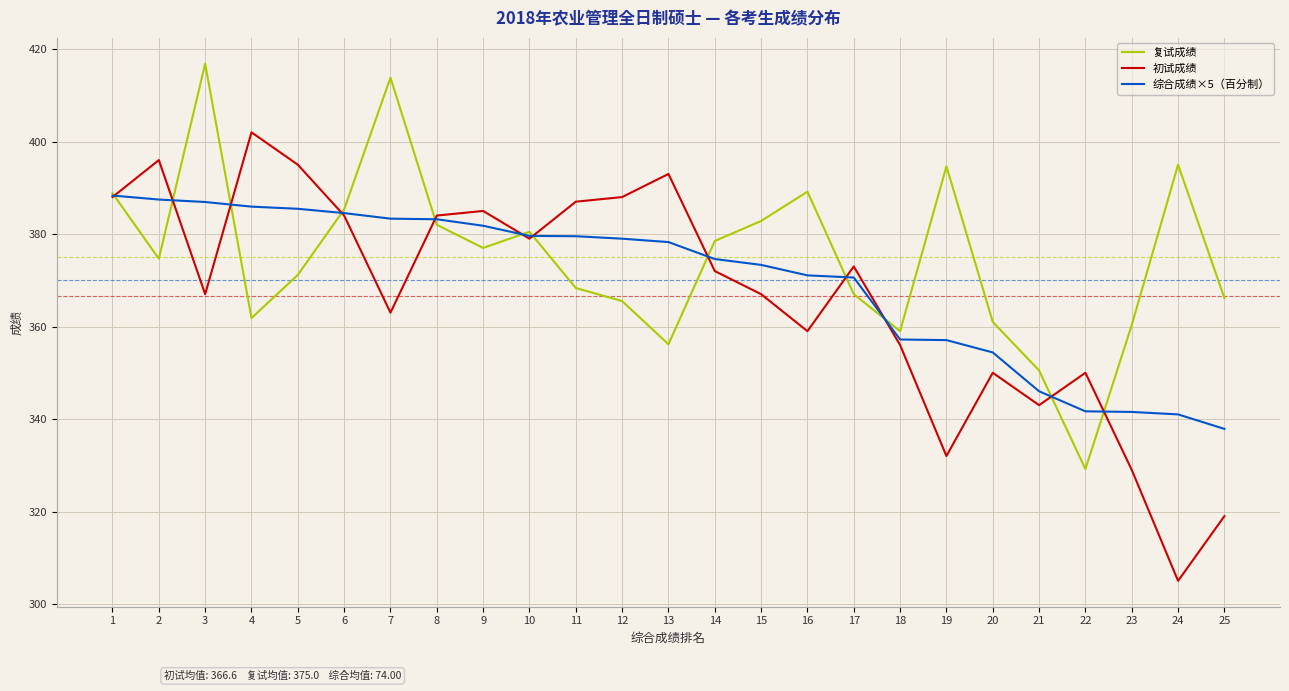

What is the approximate value of 初试成绩 at 8?

384.0